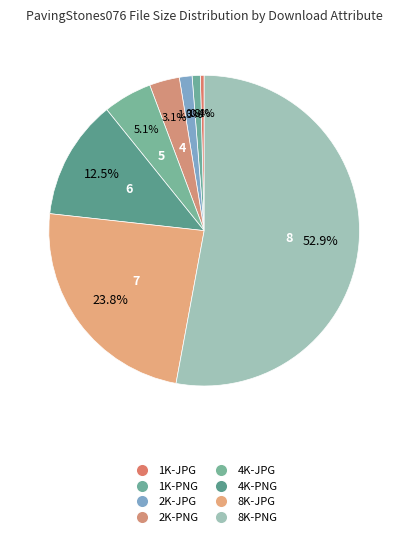

To the nearest percent, what is the difference between the 1K-JPG and 4K-JPG slice percentages?

5%